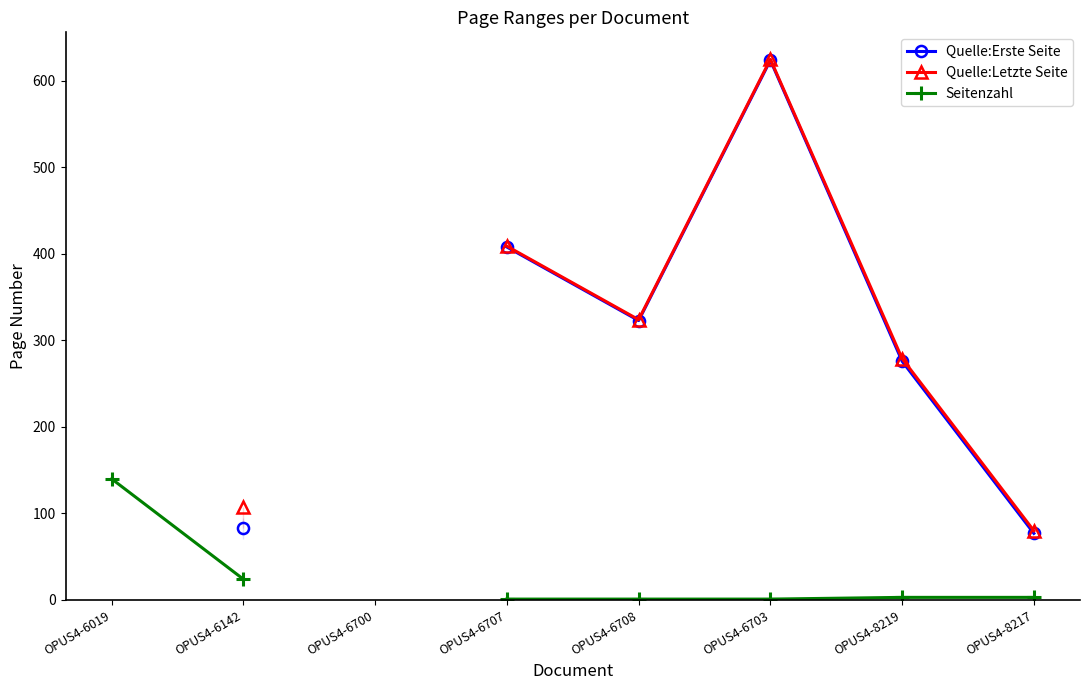

Is the value of Seitenzahl at OPUS4-6708 greater than the value of Quelle:Erste Seite at OPUS4-8217?

No